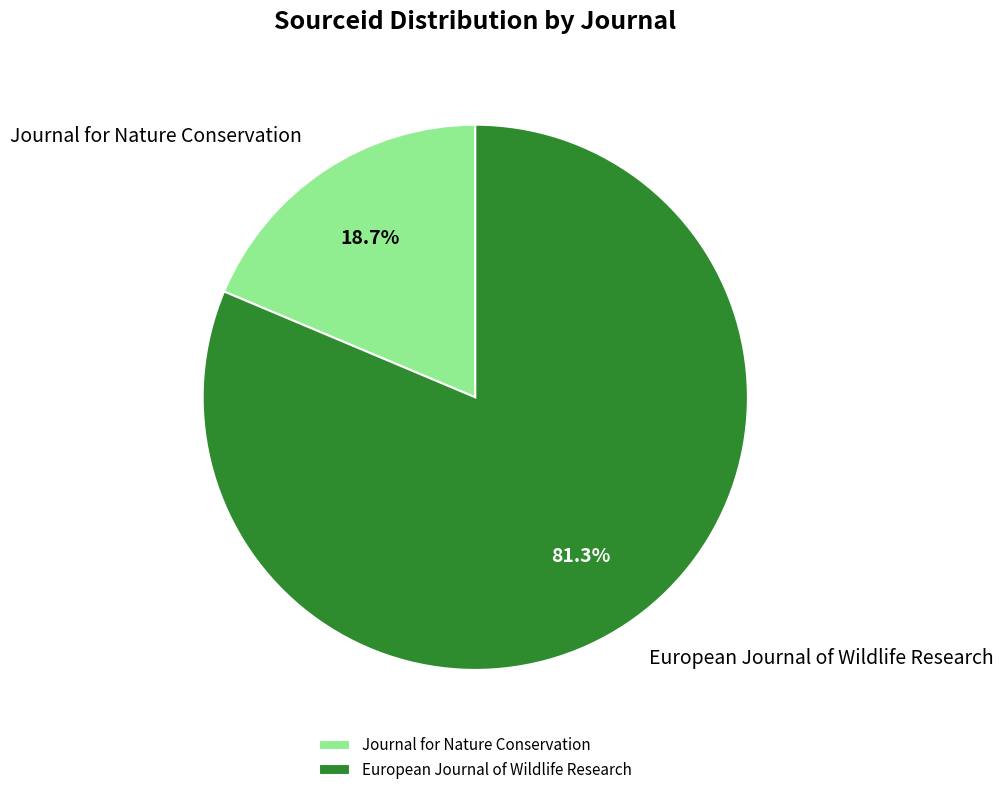

Is European Journal of Wildlife Research the majority of the pie?

Yes